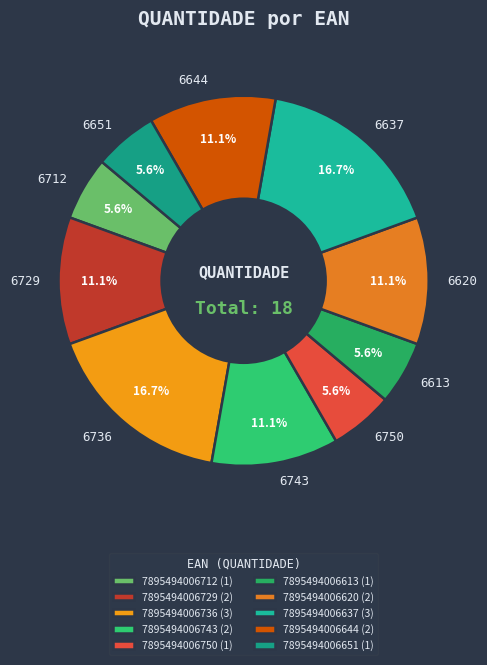

Is 7895494006729 the majority of the pie?

No